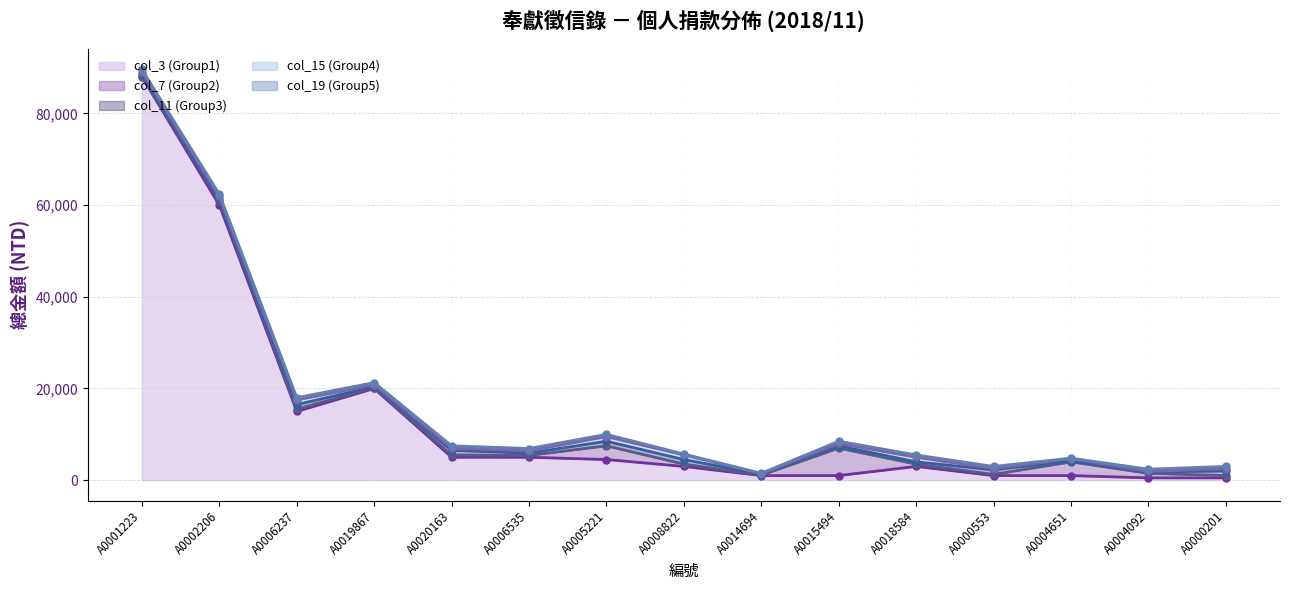

Reading left to right, what are all the values shown in this chart?

col_3 (Group1): A0001223=88000	A0002206=60000	A0006237=15000	A0019867=20000	A0020163=5000	A0006535=5000	A0005221=4500	A0008822=3000	A0014694=1000	A0015494=1000	A0018584=3000	A0000553=1000	A0004651=1000	A0004092=500	A0000201=500
col_7 (Group2): A0001223=100	A0002206=1000	A0006237=500	A0019867=200	A0020163=500	A0006535=400	A0005221=3000	A0008822=500	A0014694=100	A0015494=6000	A0018584=500	A0000553=250	A0004651=3000	A0004092=1000	A0000201=500
col_11 (Group3): A0001223=500	A0002206=400	A0006237=1000	A0019867=200	A0020163=1000	A0006535=500	A0005221=1000	A0008822=1000	A0014694=200	A0015494=500	A0018584=500	A0000553=1000	A0004651=200	A0004092=300	A0000201=1000
col_15 (Group4): A0001223=500	A0002206=500	A0006237=1000	A0019867=400	A0020163=500	A0006535=500	A0005221=1000	A0008822=1000	A0014694=100	A0015494=500	A0018584=1000	A0000553=250	A0004651=500	A0004092=100	A0000201=500
col_19 (Group5): A0001223=500	A0002206=500	A0006237=500	A0019867=500	A0020163=500	A0006535=500	A0005221=500	A0008822=200	A0014694=100	A0015494=500	A0018584=500	A0000553=500	A0004651=100	A0004092=500	A0000201=500